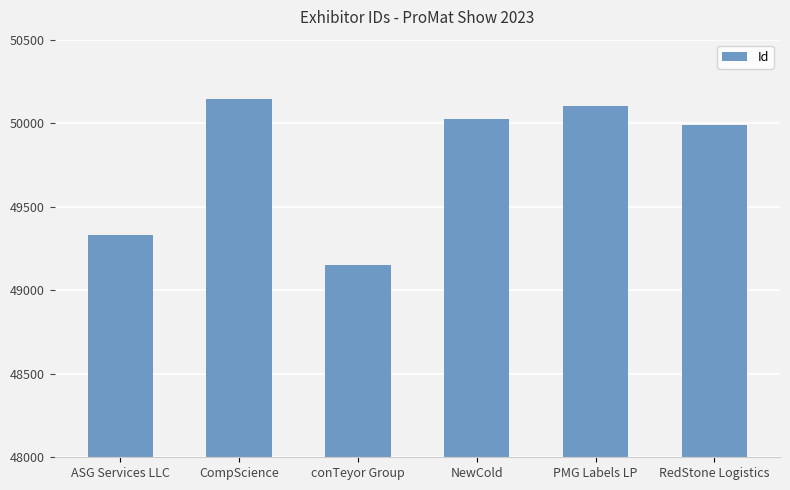

What is the sum of the values at PMG Labels LP and RedStone Logistics?

100088